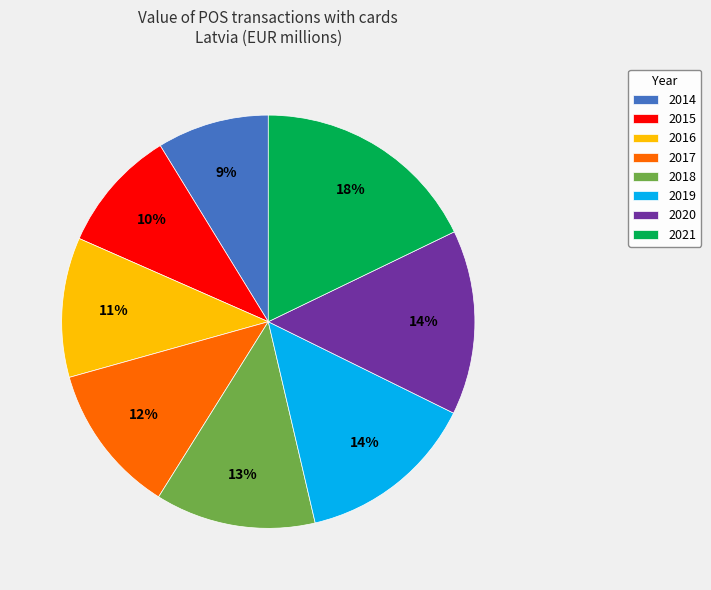

What is the largest slice in the pie chart?

2021